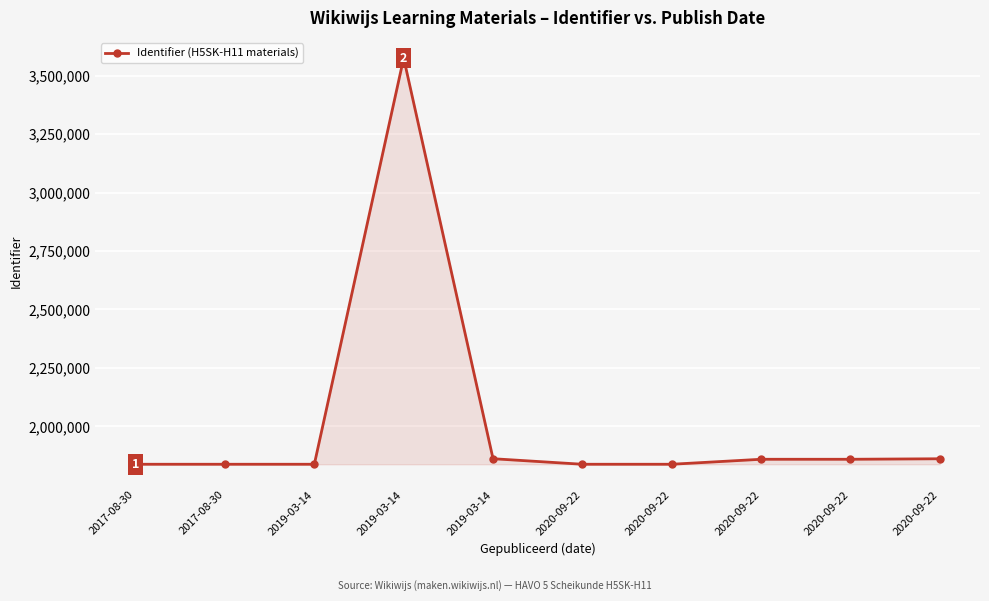

How many interior local peaks (higher than both neighbors) does the data have?

3